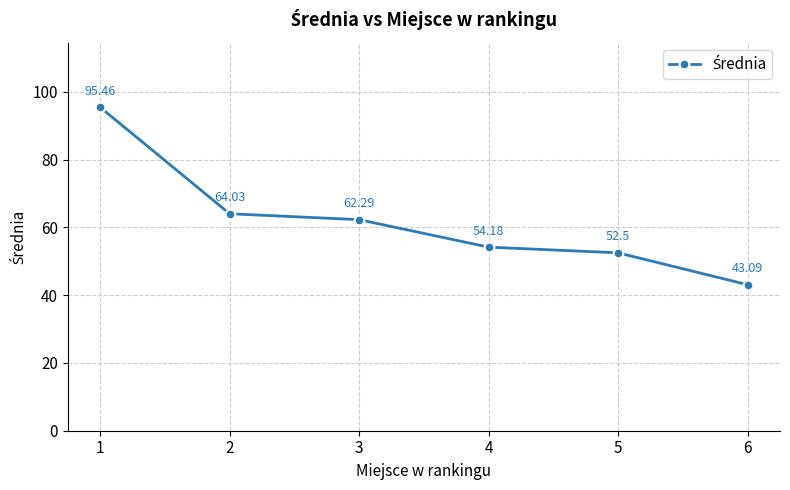

How many lines are shown in the chart?

1